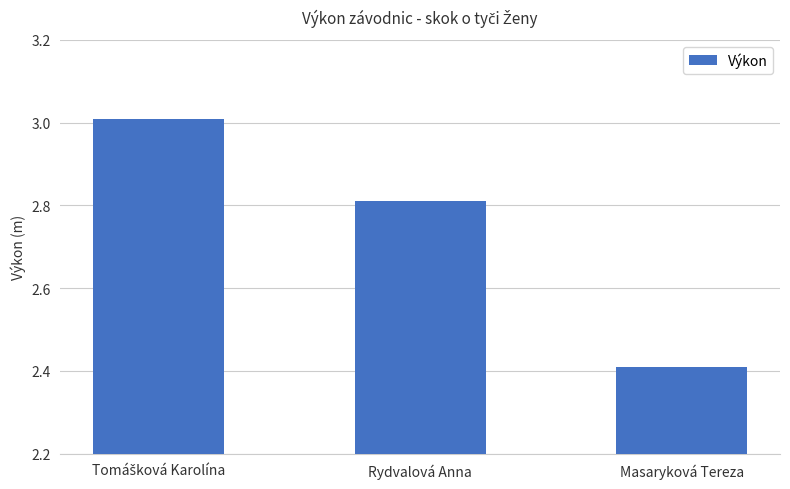

True or false: the data shows 0.8 at Masaryková Tereza.

False